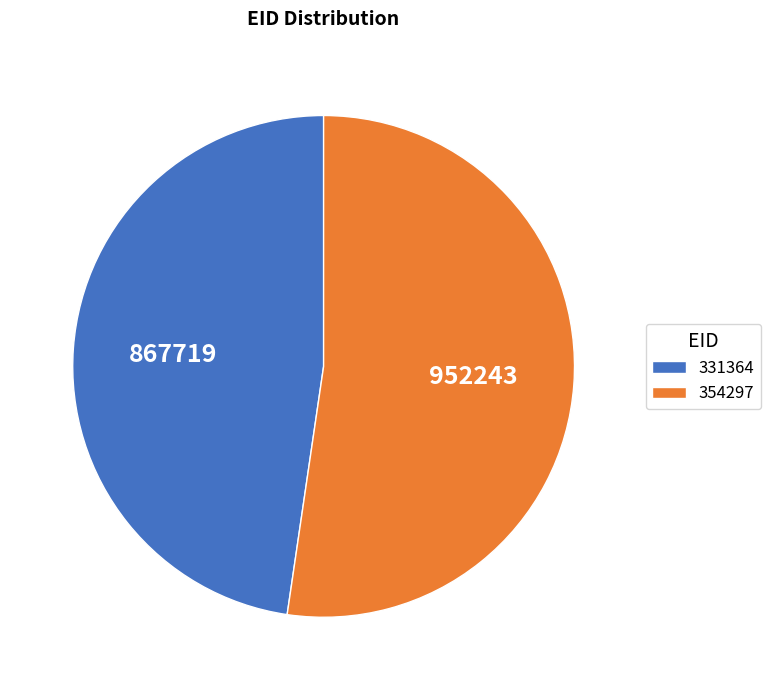

What is the largest slice in the pie chart?

354297